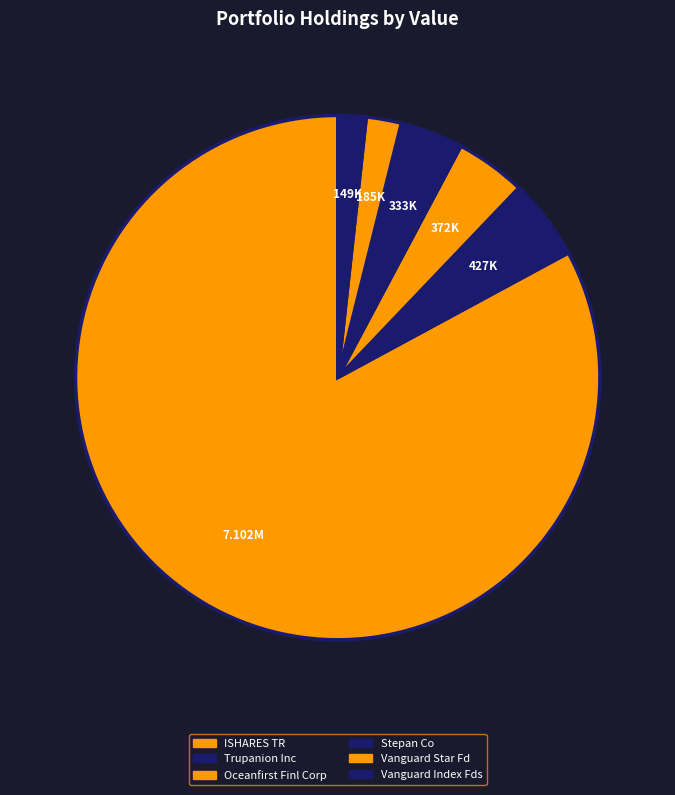

To the nearest percent, what is the average slice percentage?

17%